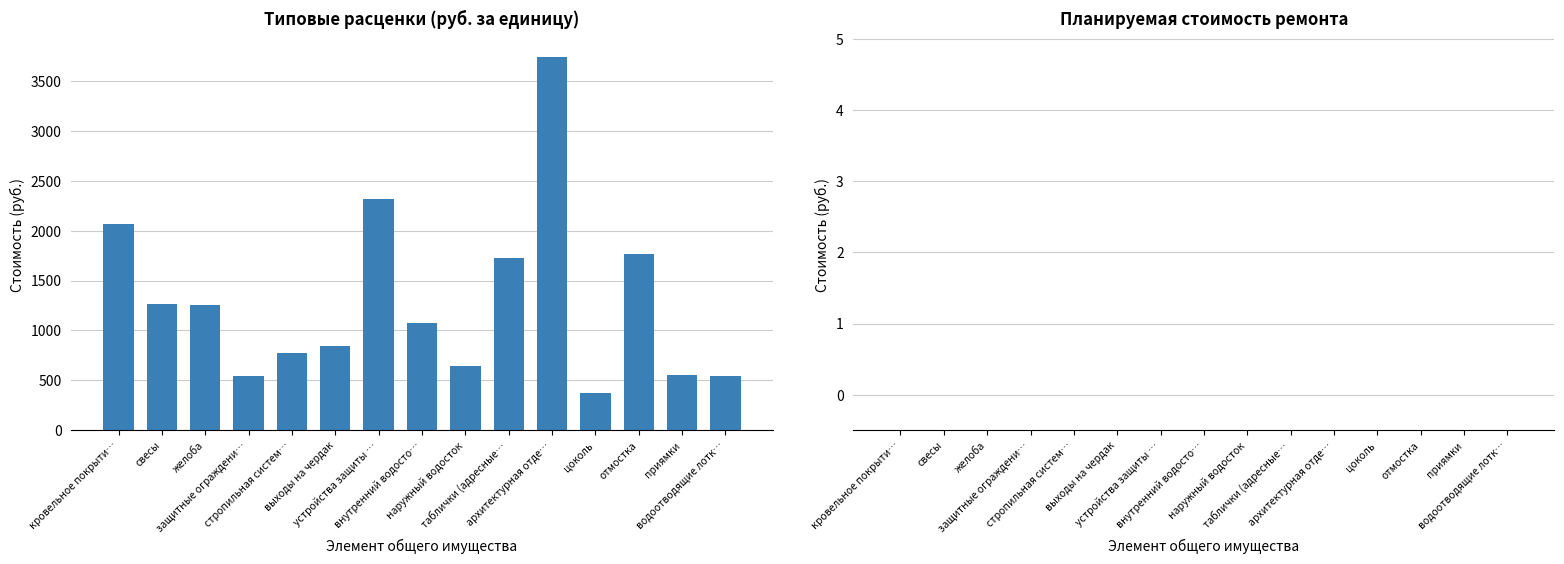

Count the number of values greater than 1072.

8